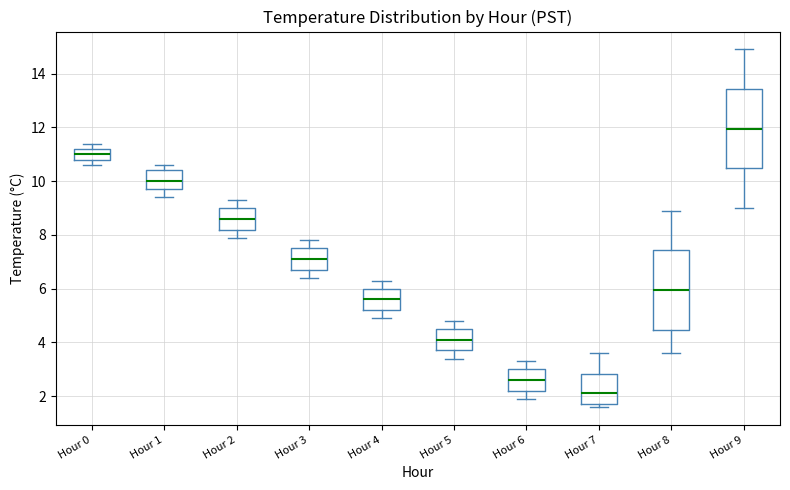

Reading left to right, transcribe this box plot: for each box, give where its median line is, the range the box spans, and where its two whiskers end, as read against the y-axis. The values are not printed on the chart, so give them approximately, as read against the axis.

Hour 0: median 11.0, box 10.8 to 11.2, whiskers 10.6 to 11.4
Hour 1: median 10.0, box 9.8 to 10.4, whiskers 9.4 to 10.6
Hour 2: median 8.6, box 8.2 to 9.0, whiskers 8.0 to 9.4
Hour 3: median 7.2, box 6.8 to 7.6, whiskers 6.4 to 7.8
Hour 4: median 5.6, box 5.2 to 6.0, whiskers 5.0 to 6.4
Hour 5: median 4.2, box 3.8 to 4.6, whiskers 3.4 to 4.8
Hour 6: median 2.6, box 2.2 to 3.0, whiskers 2.0 to 3.4
Hour 7: median 2.2, box 1.8 to 2.8, whiskers 1.6 to 3.6
Hour 8: median 6.0, box 4.4 to 7.4, whiskers 3.6 to 9.0
Hour 9: median 12.0, box 10.4 to 13.4, whiskers 9.0 to 15.0